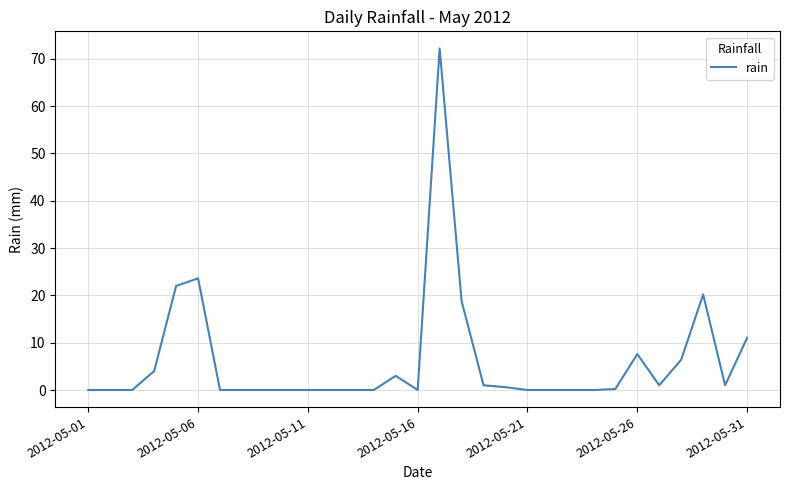

What is the difference between the maximum and minimum values?

72.2